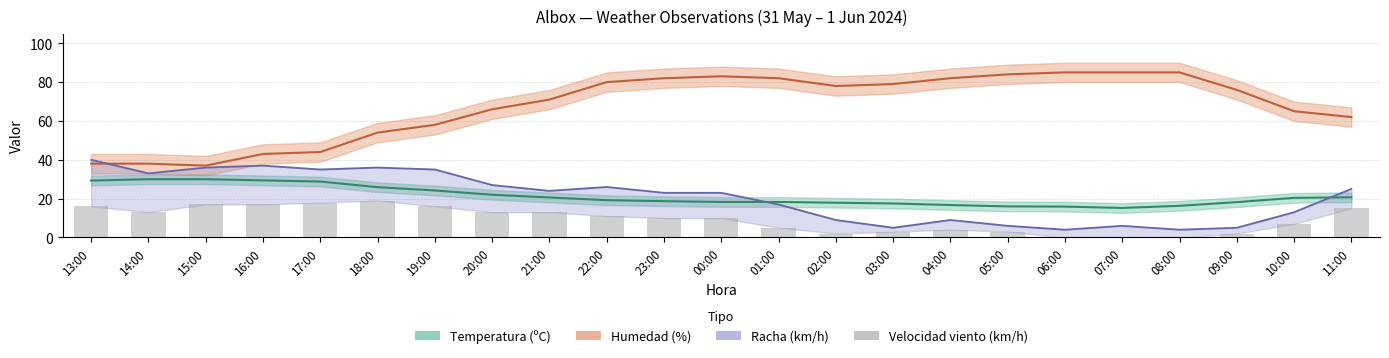

What is the average value?

9